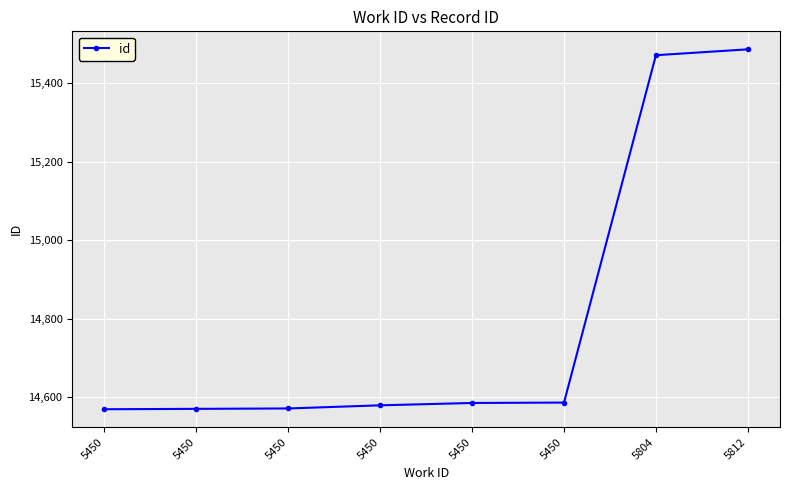

How many values are below 14585?

4